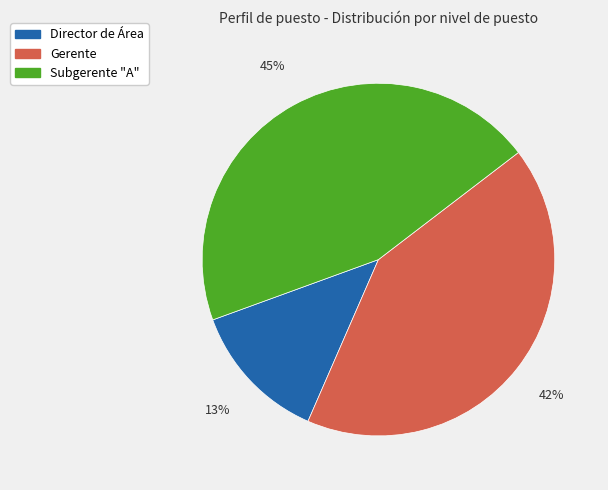

To the nearest percent, what is the average slice percentage?

33%